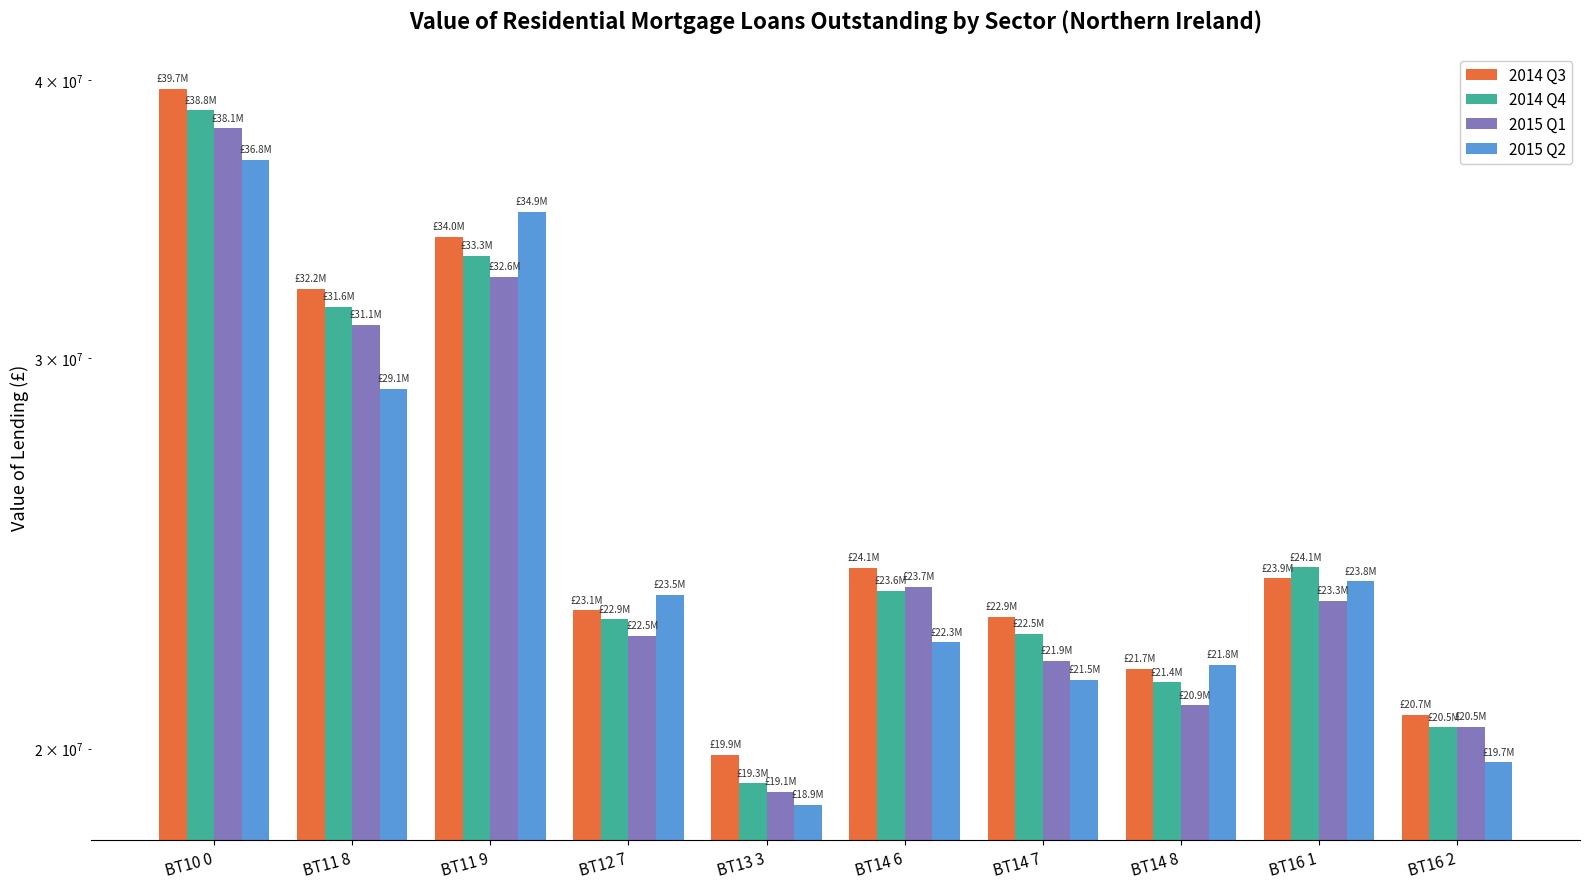

Between BT16 2 and BT13 3, which is larger?

BT16 2